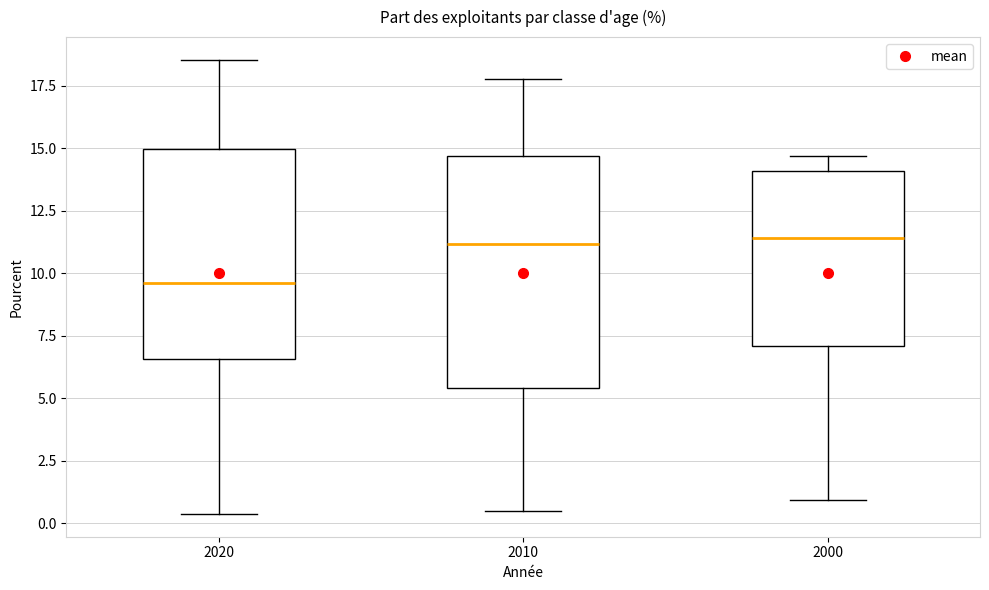

Reading left to right, transcribe this box plot: for each box, give where its median line is, the range the box spans, and where its two whiskers end, as read against the y-axis. The values are not printed on the chart, so give them approximately, as read against the axis.

2020: median 9.5, box 6.5 to 15.0, whiskers 0.5 to 18.5
2010: median 11.0, box 5.5 to 14.5, whiskers 0.5 to 18.0
2000: median 11.5, box 7.0 to 14.0, whiskers 1.0 to 14.5